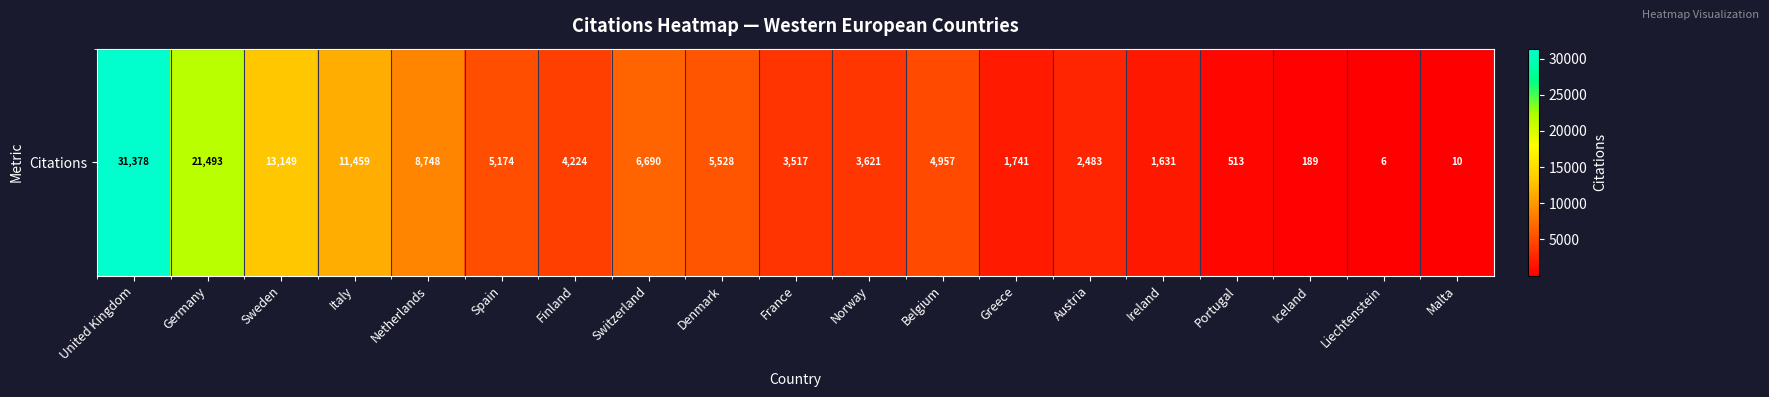

What is the difference between the values at Finland and Malta?

4214